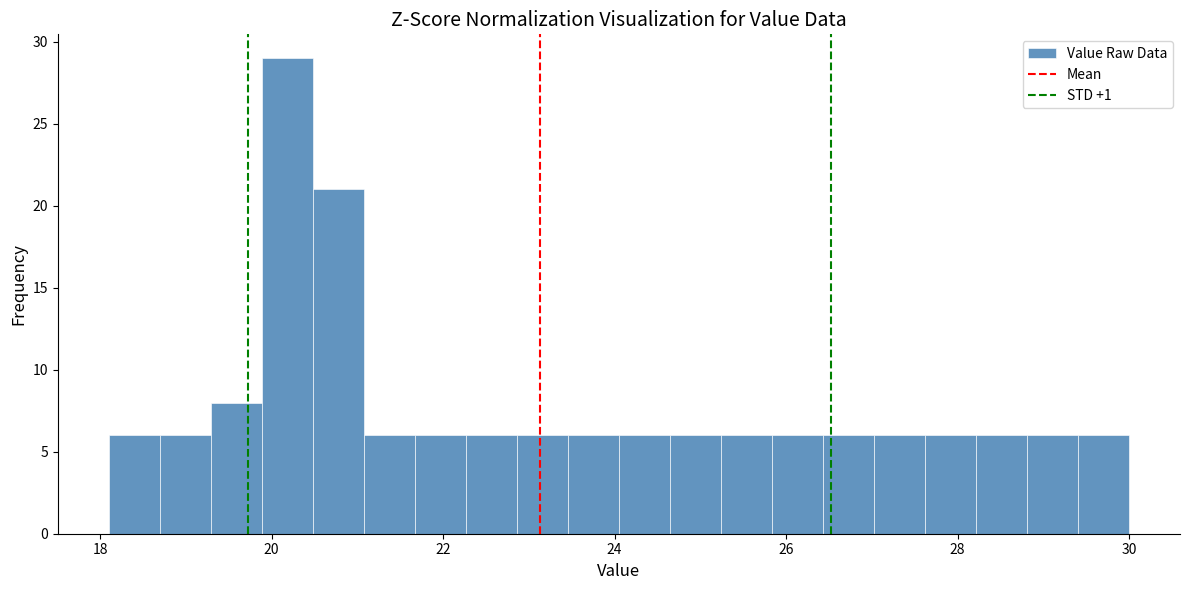

Around what value on the x-axis is the tallest bar? Give the approximate position of its centre, as read against the axis.

20.2